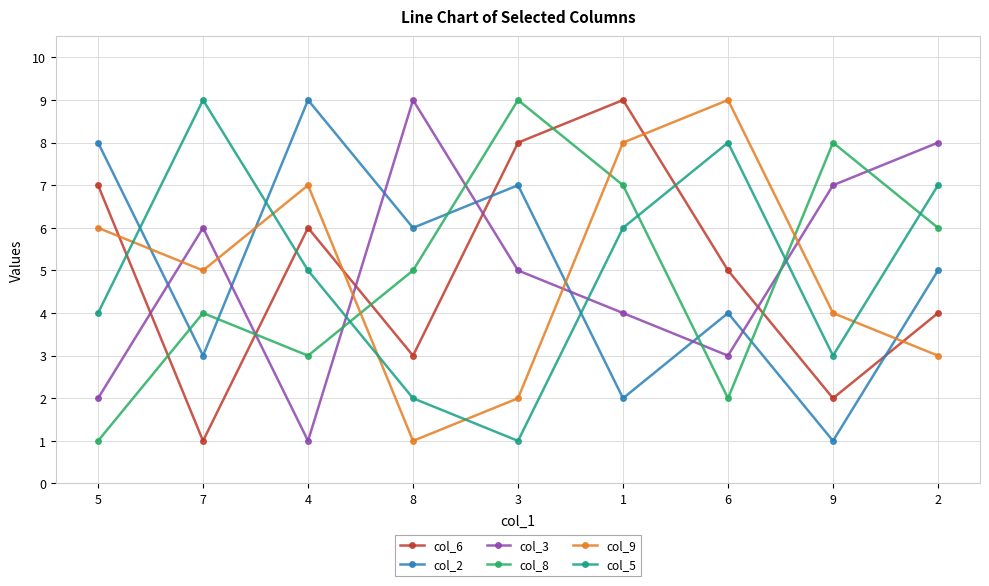

How many values in the col_3 series are below 5?

4